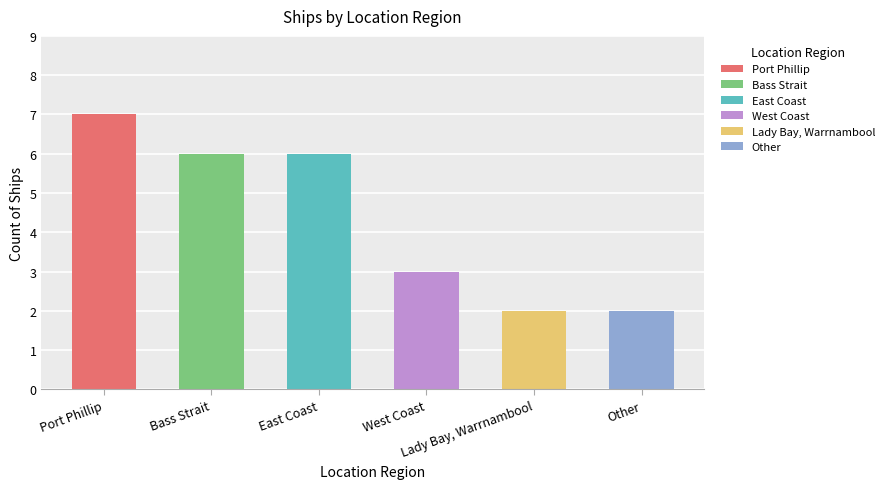

The chart shows a value of 3 at West Coast. True or false?

True